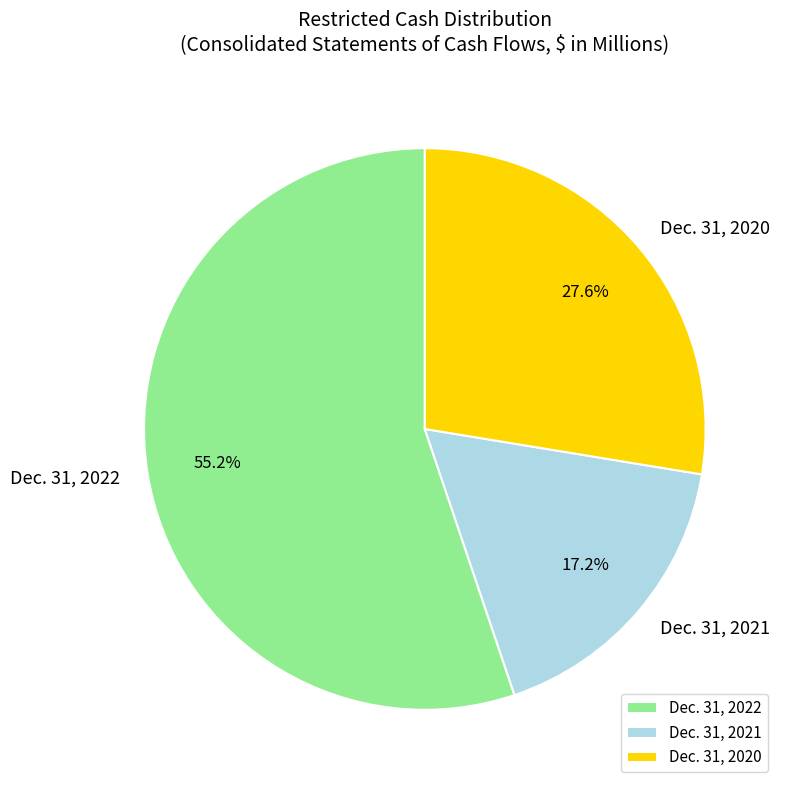

Which slice is the smallest?

Dec. 31, 2021